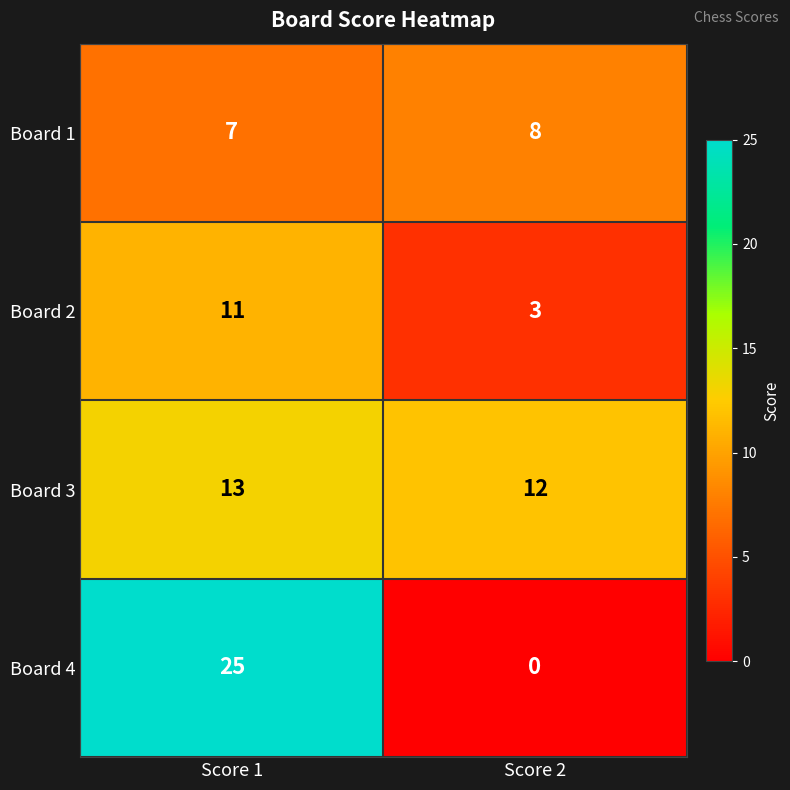

Reading right to left, extract all data points from this chart.

Board 1: Score 2=8	Score 1=7
Board 2: Score 2=3	Score 1=11
Board 3: Score 2=12	Score 1=13
Board 4: Score 2=0	Score 1=25